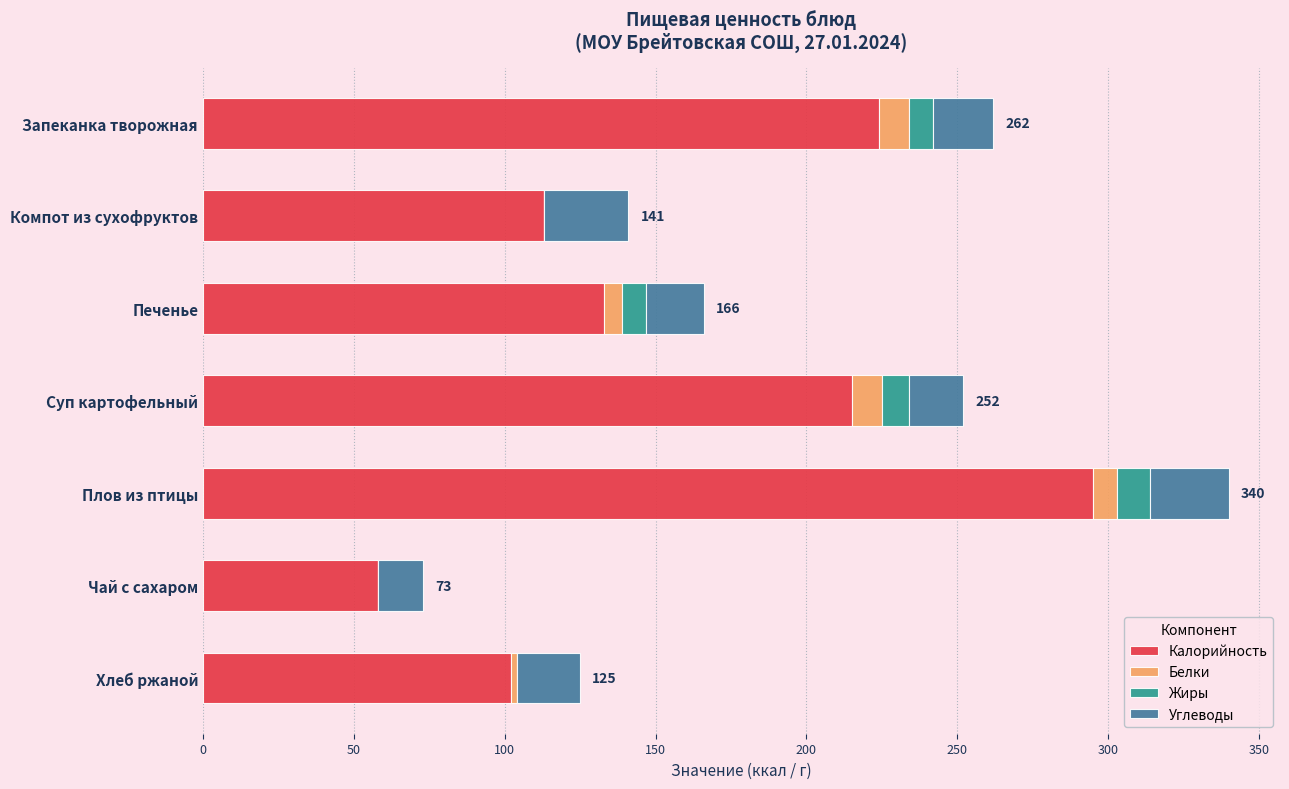

What is the sum of all Калорийность values?

1140